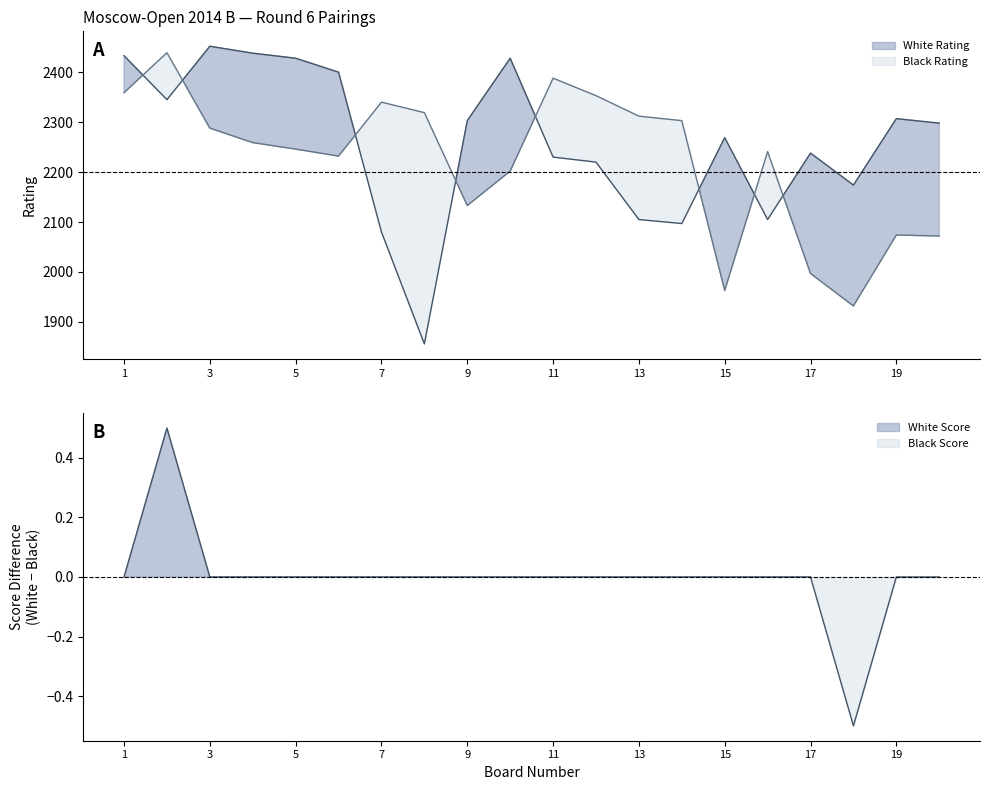

At how many categories does at least one series exceed 707?

20